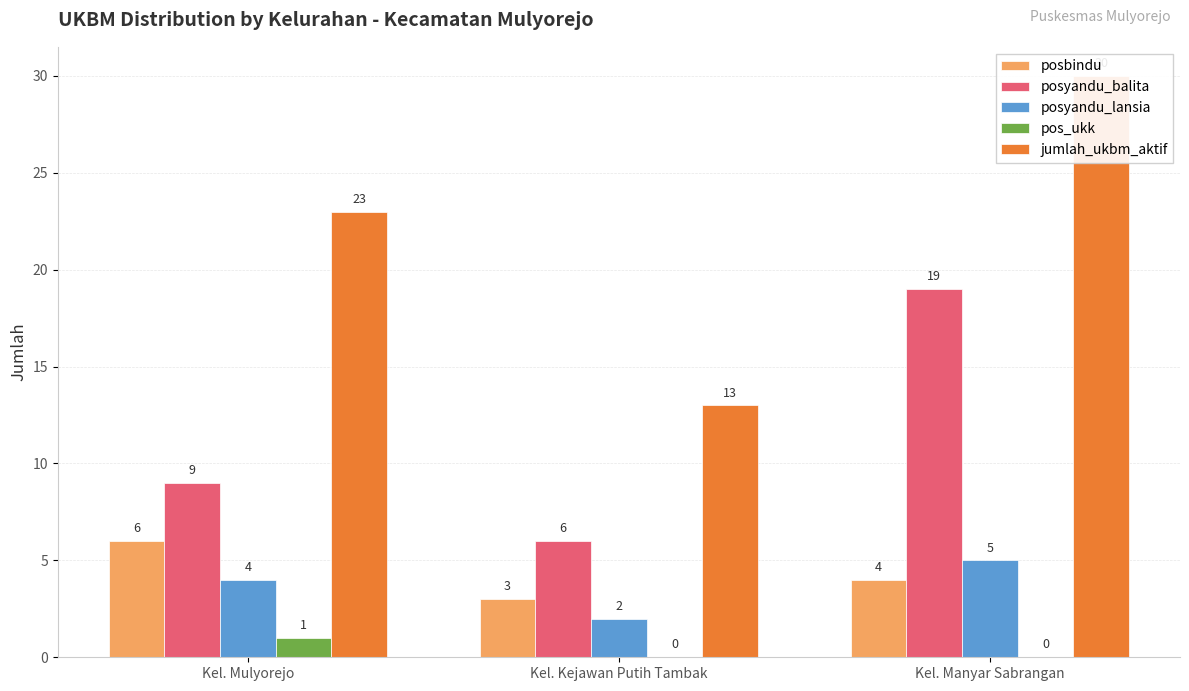

What is the value of the posyandu_balita bar at the 2nd from the left?

6